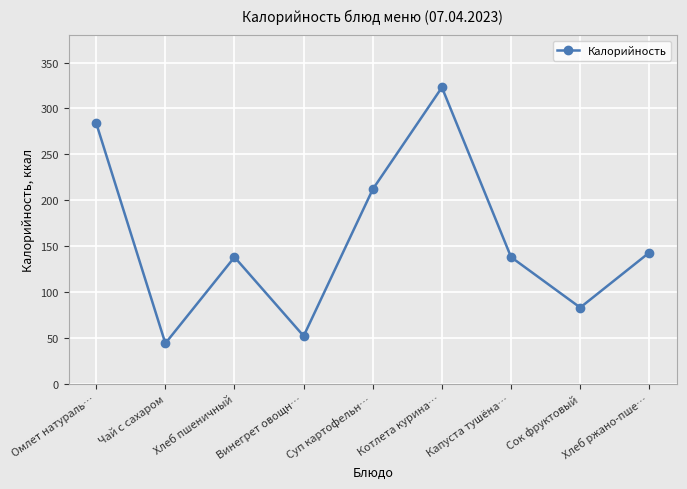

How many values are between 83 and 212?

5